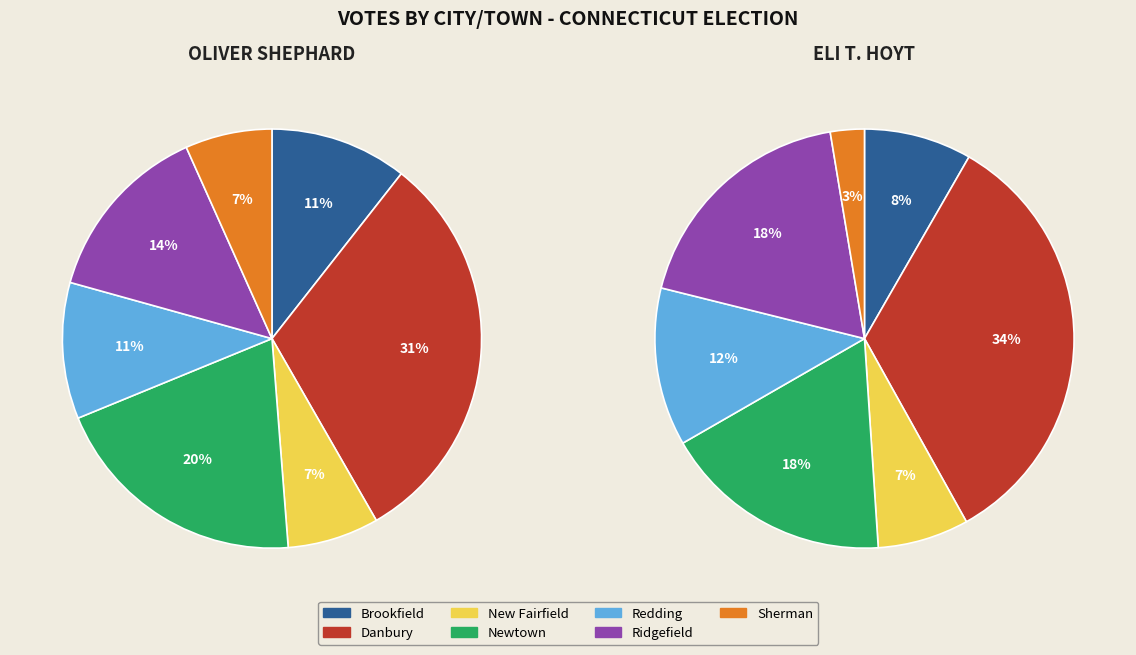

What percentage is the Sherman slice, to the nearest percent?

3%